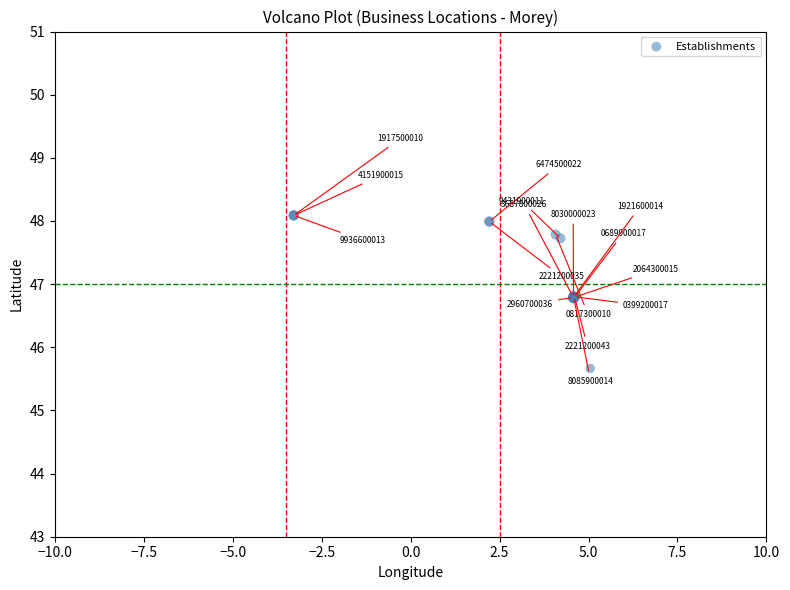

What Y value in the scatter plot is closest to 46?

45.7